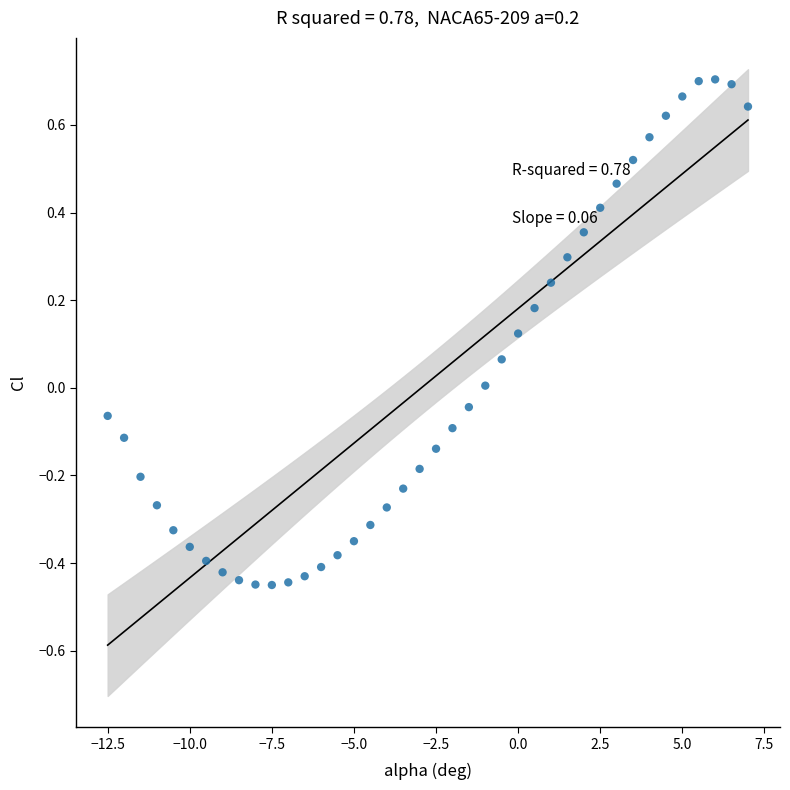

What is the range of X values (max minus min)?

19.5